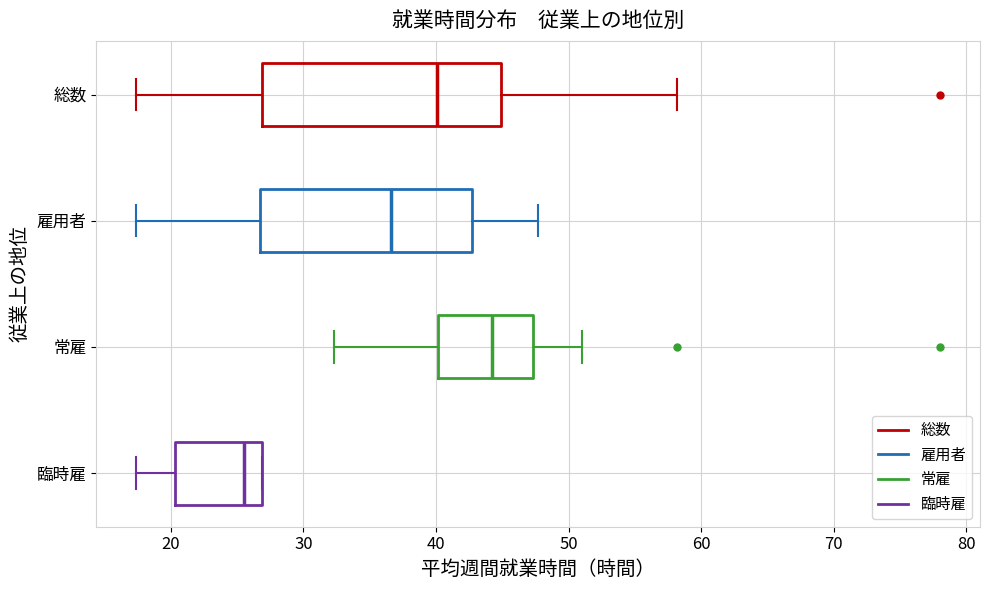

Which box is the widest, from its left edge to its right edge?

総数